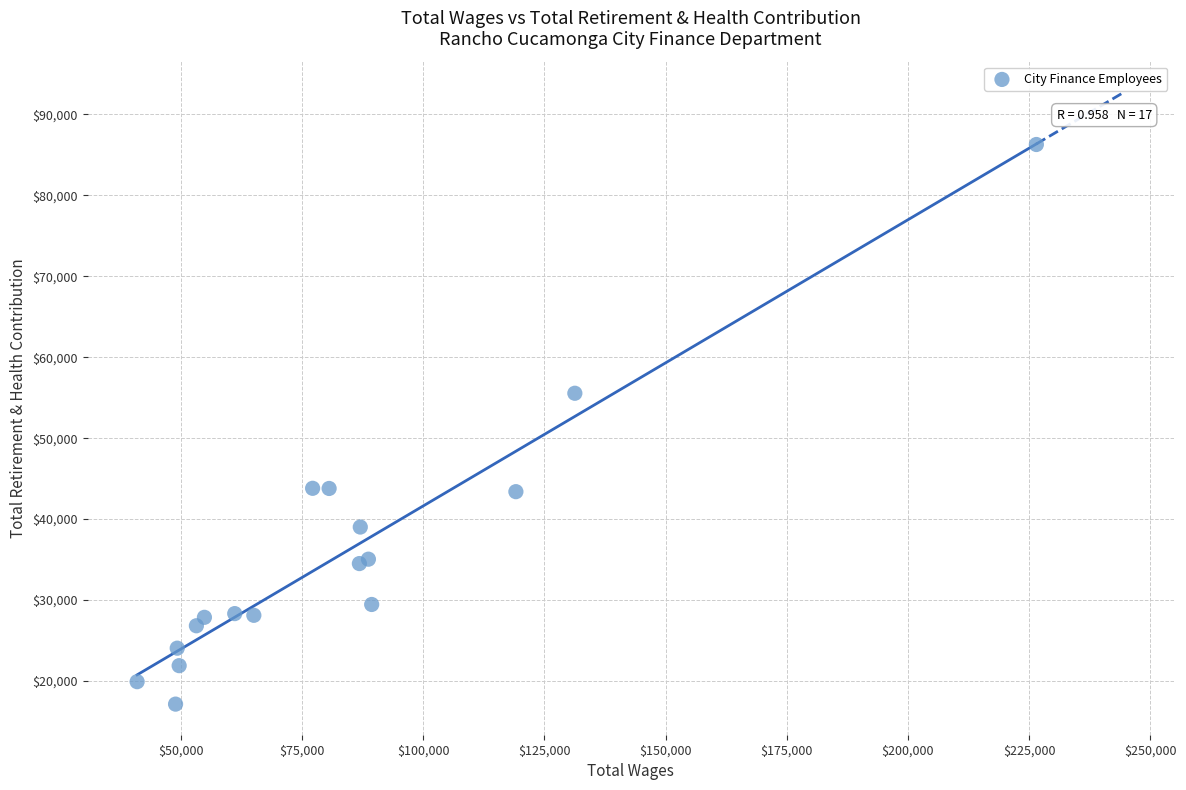

What Y value in the scatter plot is closest to 51711?

55546